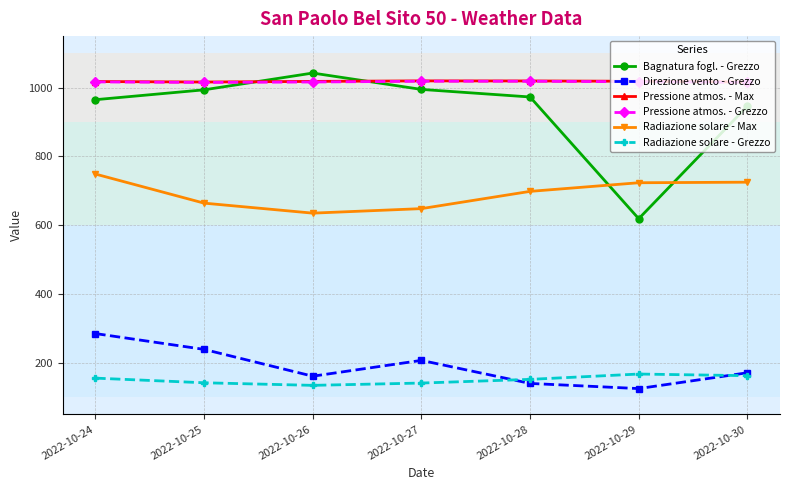

True or false: Radiazione solare - Max and Radiazione solare - Grezzo cross at least once.

False